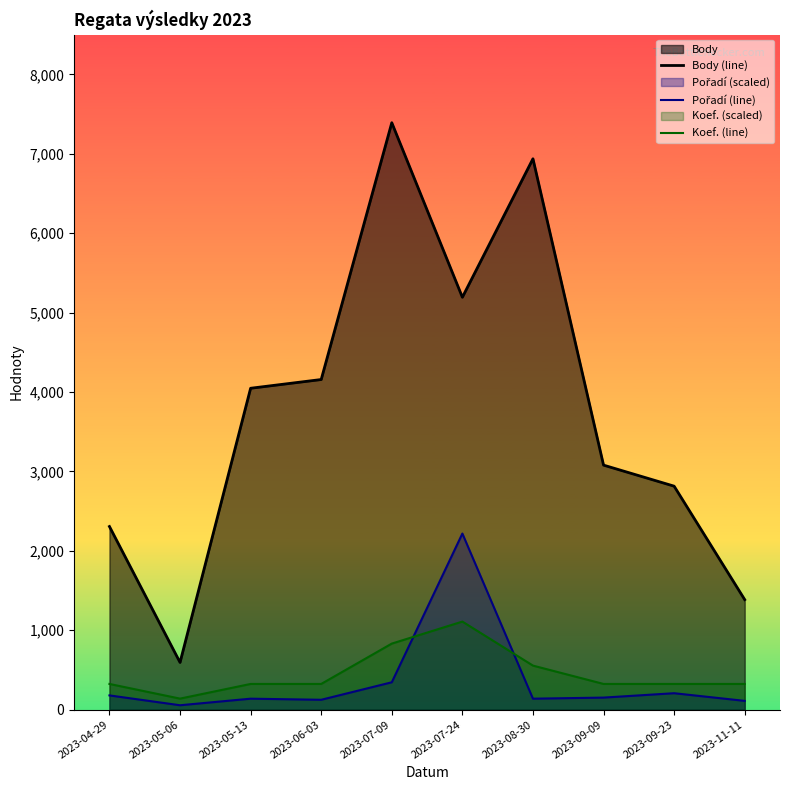

Does the chart display data point markers on the line(s)?

No